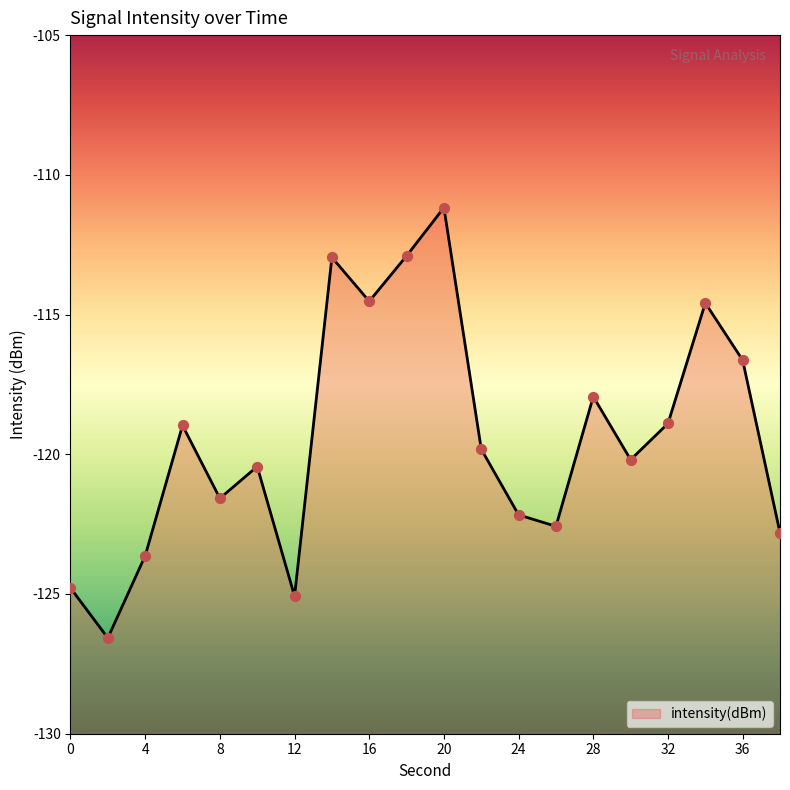

What is the change in value from 0 to 16?

+10.3